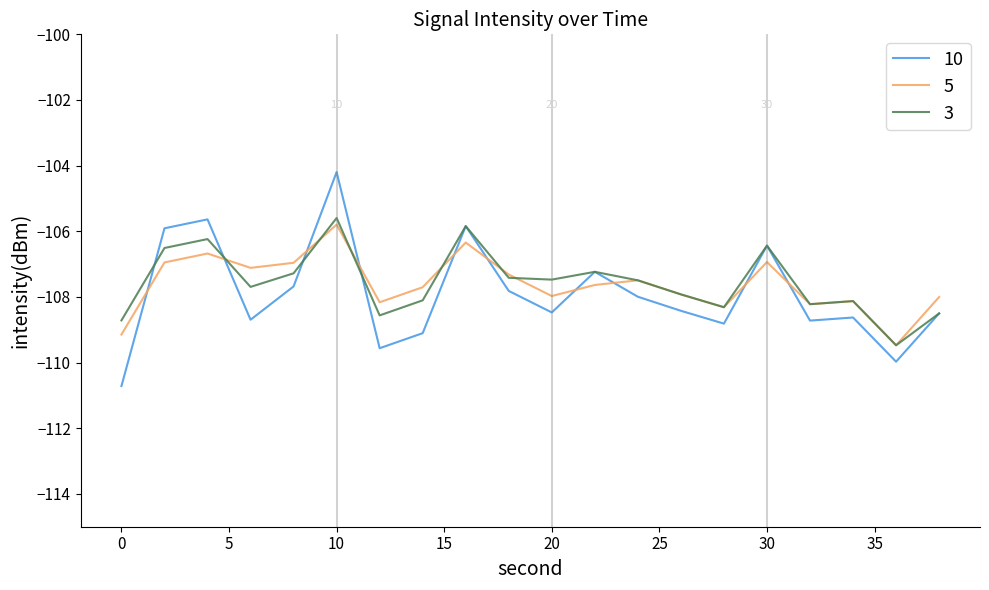

Which series has the widest spread of values?

10